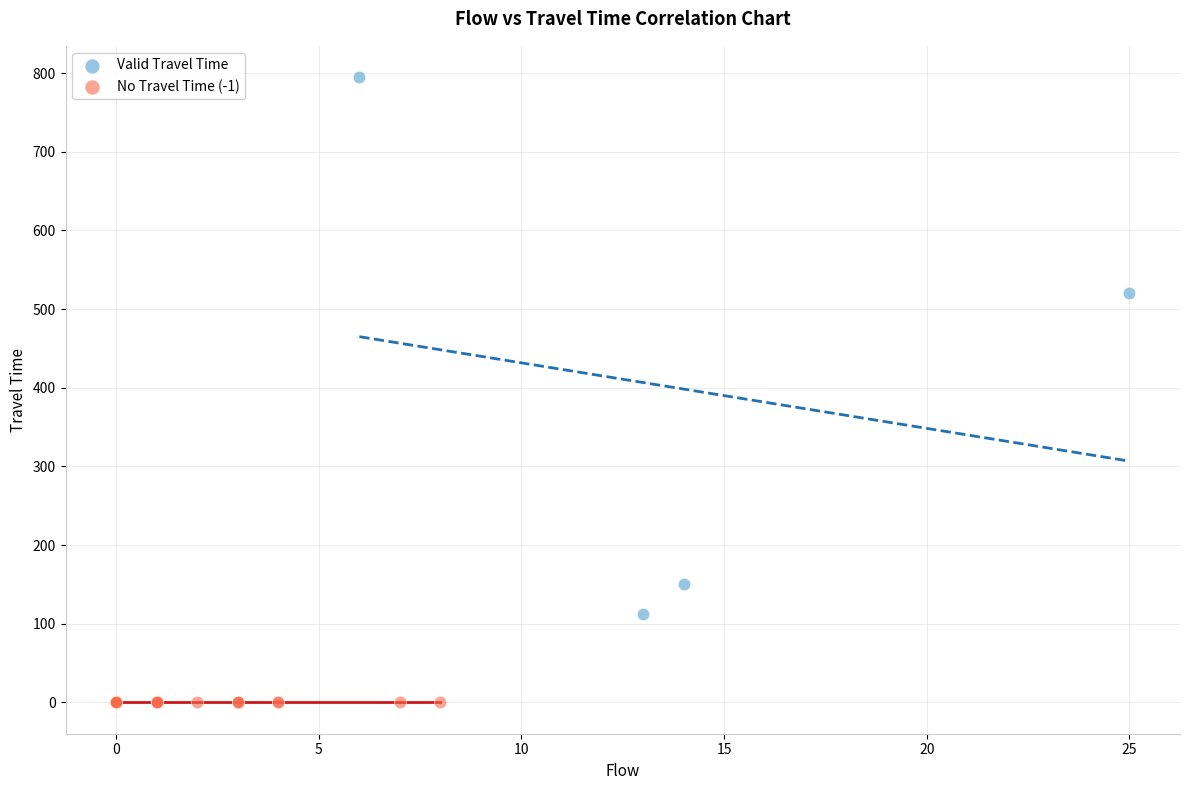

Which series contains the highest Y value?

Valid Travel Time